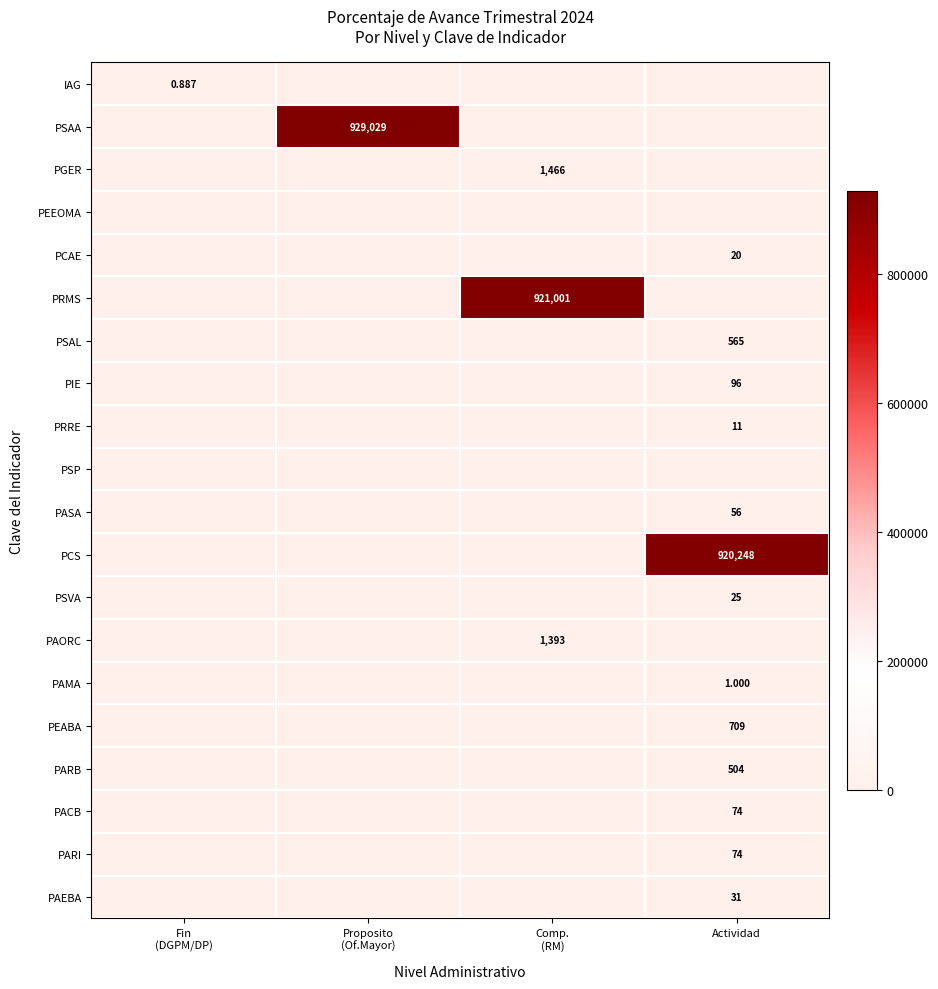

Which series has the largest total across all categories?

PSAA